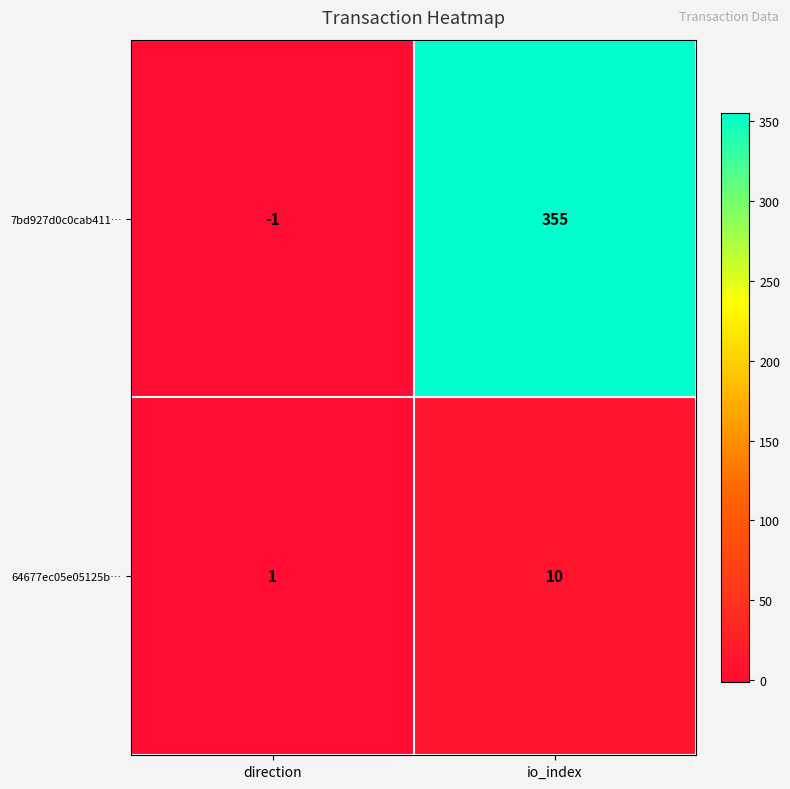

Which series has the largest total across all categories?

7bd927d0c0cab411…